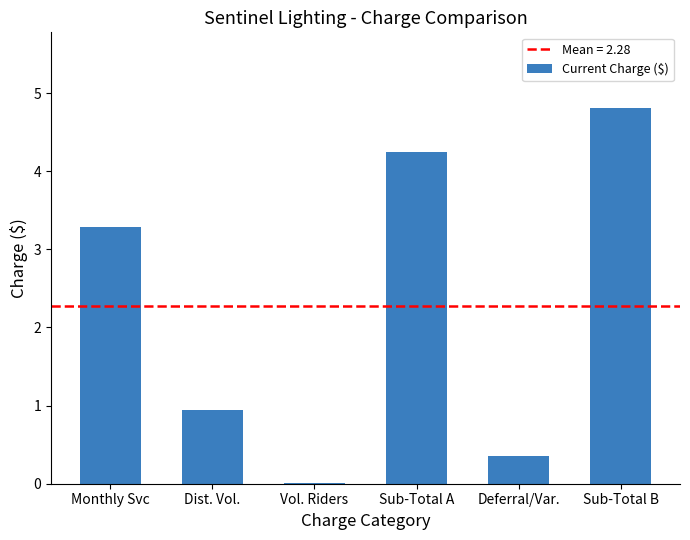

What is the greatest value displayed?

4.8